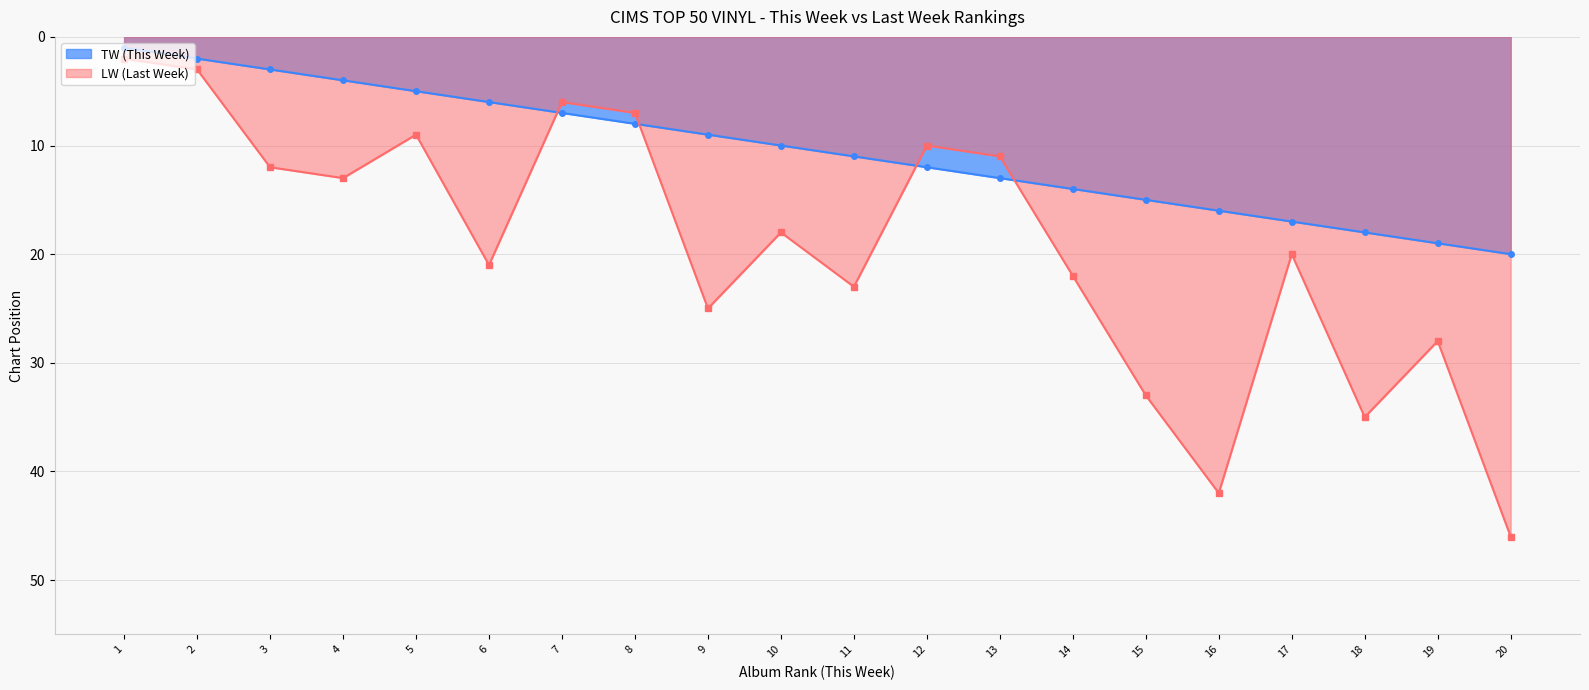

Which series ends up on top after the final intersection of TW and LW?

LW